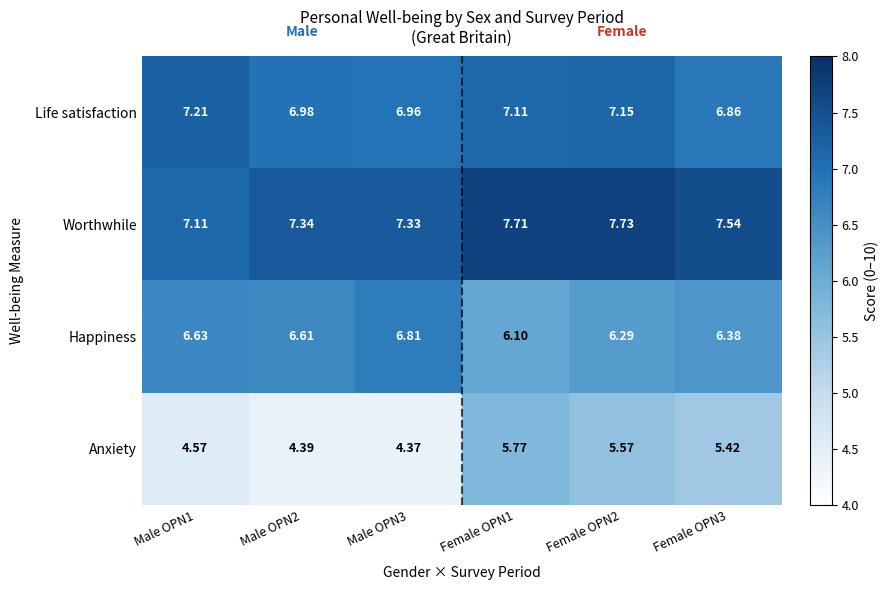

List the series in order of their overall mean, highest first.

Worthwhile, Life satisfaction, Happiness, Anxiety